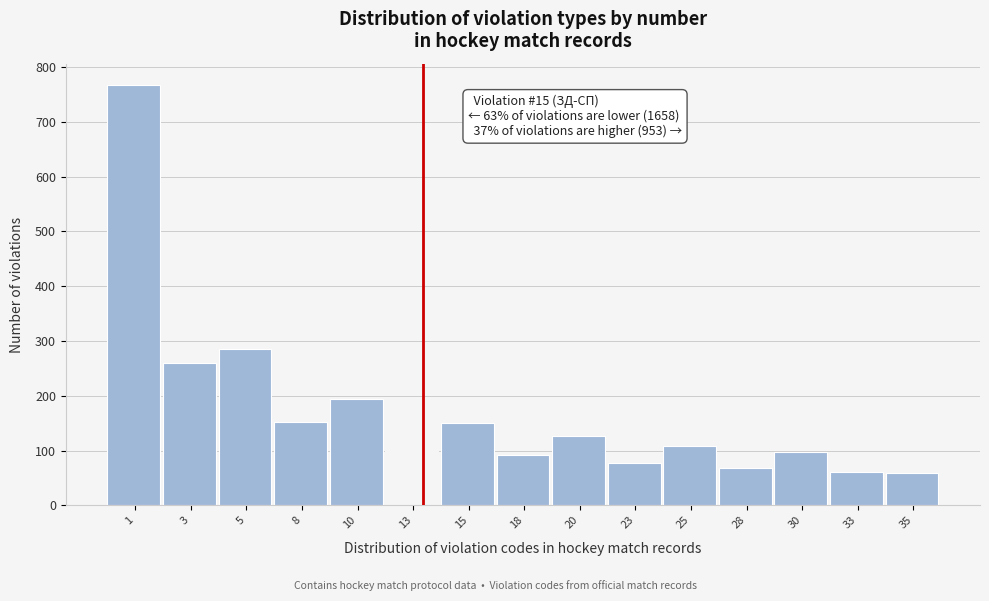

What is the greatest value displayed?

768